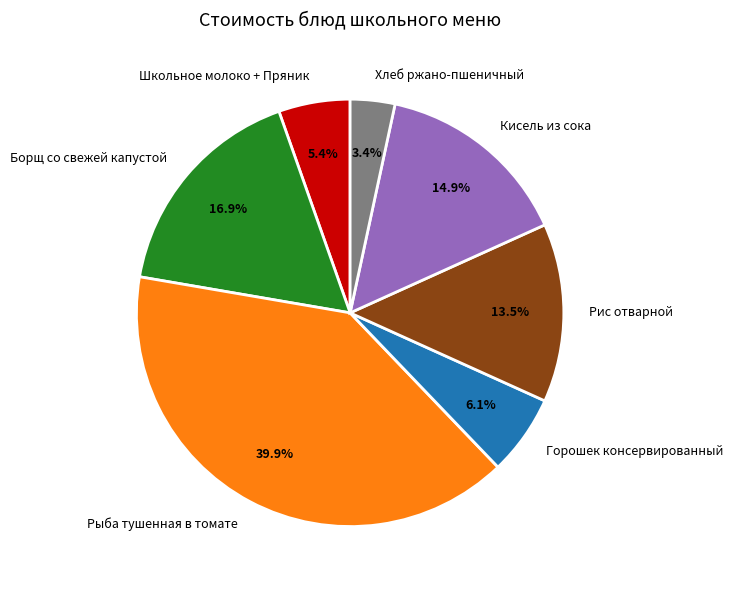

The Рис отварной slice represents 23% of the pie. True or false?

False